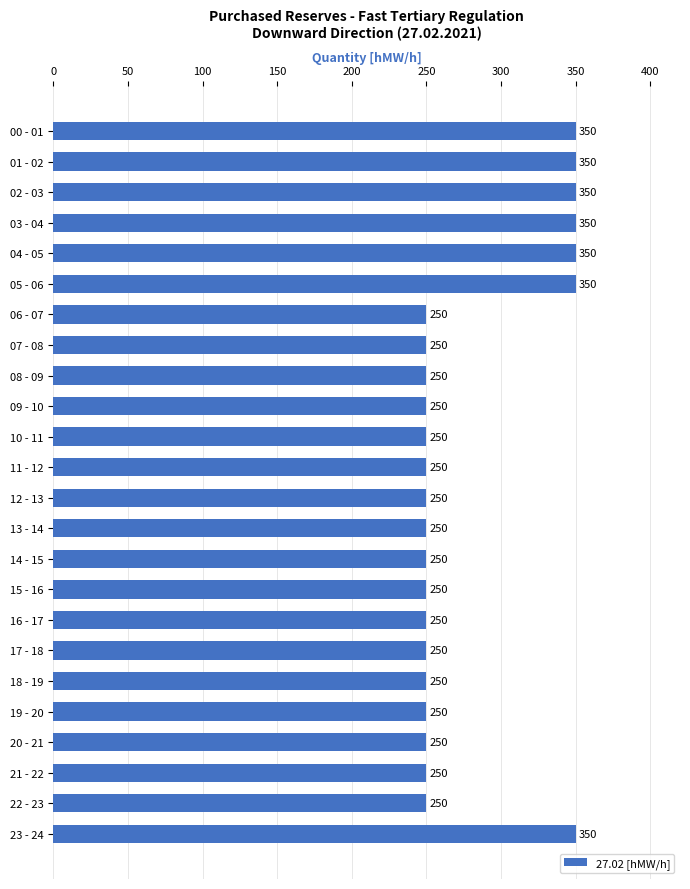

How many values are between 250 and 350?

24